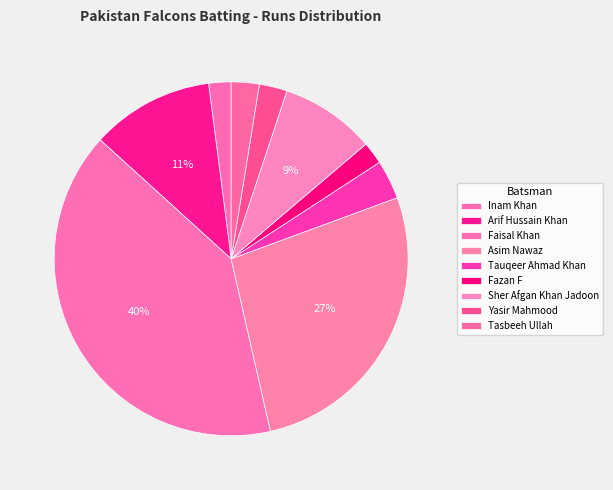

To the nearest percent, what portion does Inam Khan represent?

2%